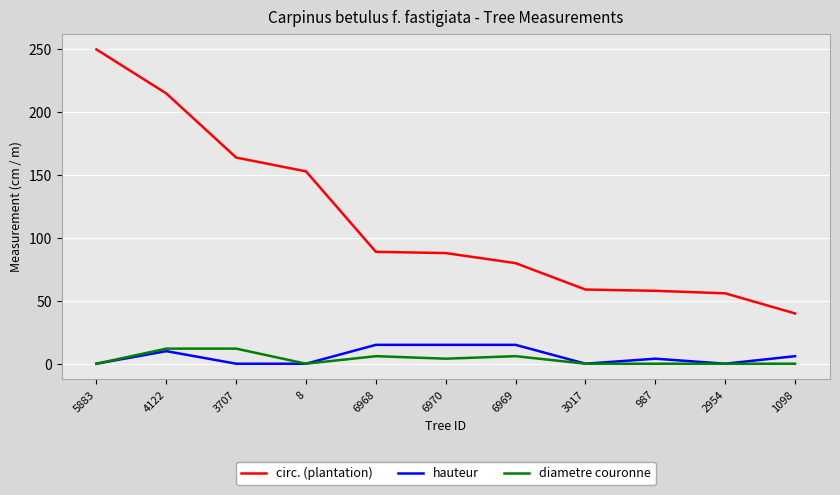

True or false: circ. (plantation) and hauteur intersect in this chart.

False